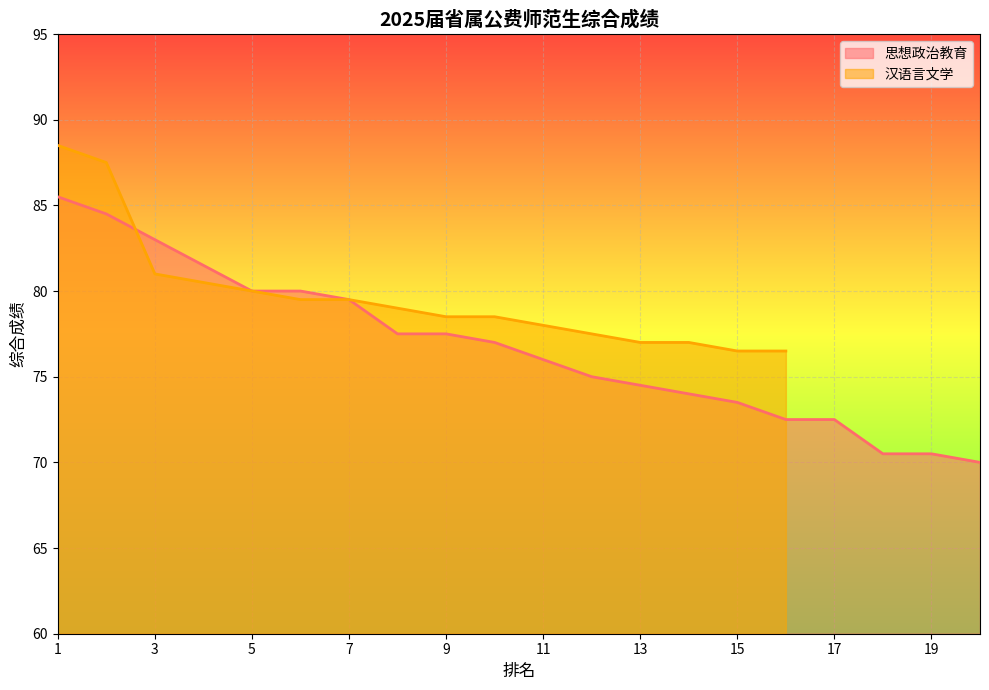

Is it true that the value at 7 is 142.6?

False